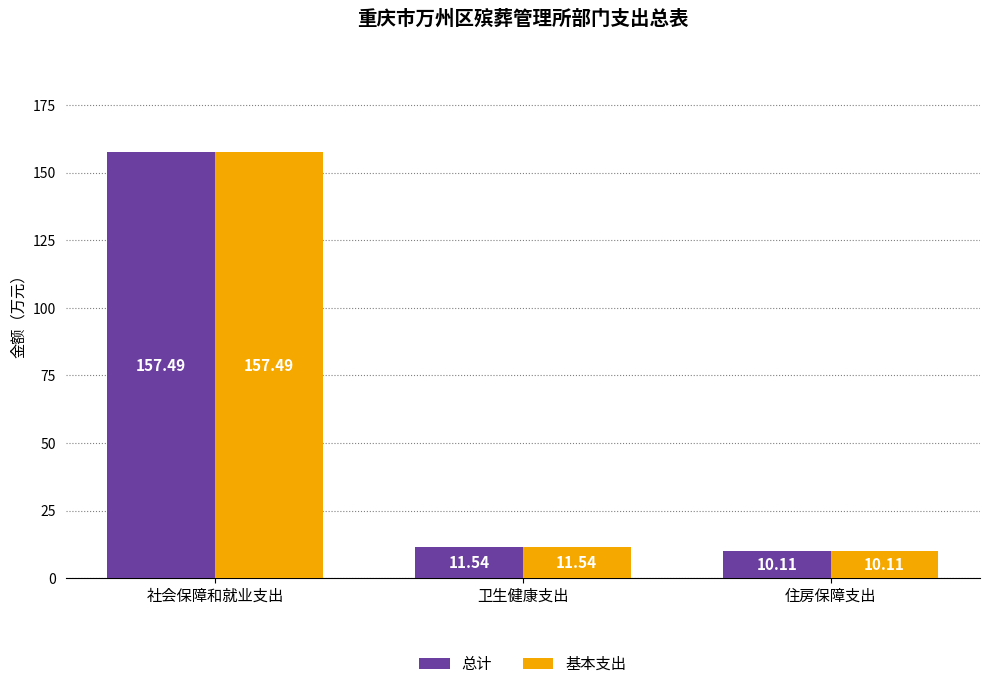

Is it true that 总计 equals 157.5 at 社会保障和就业支出?

True